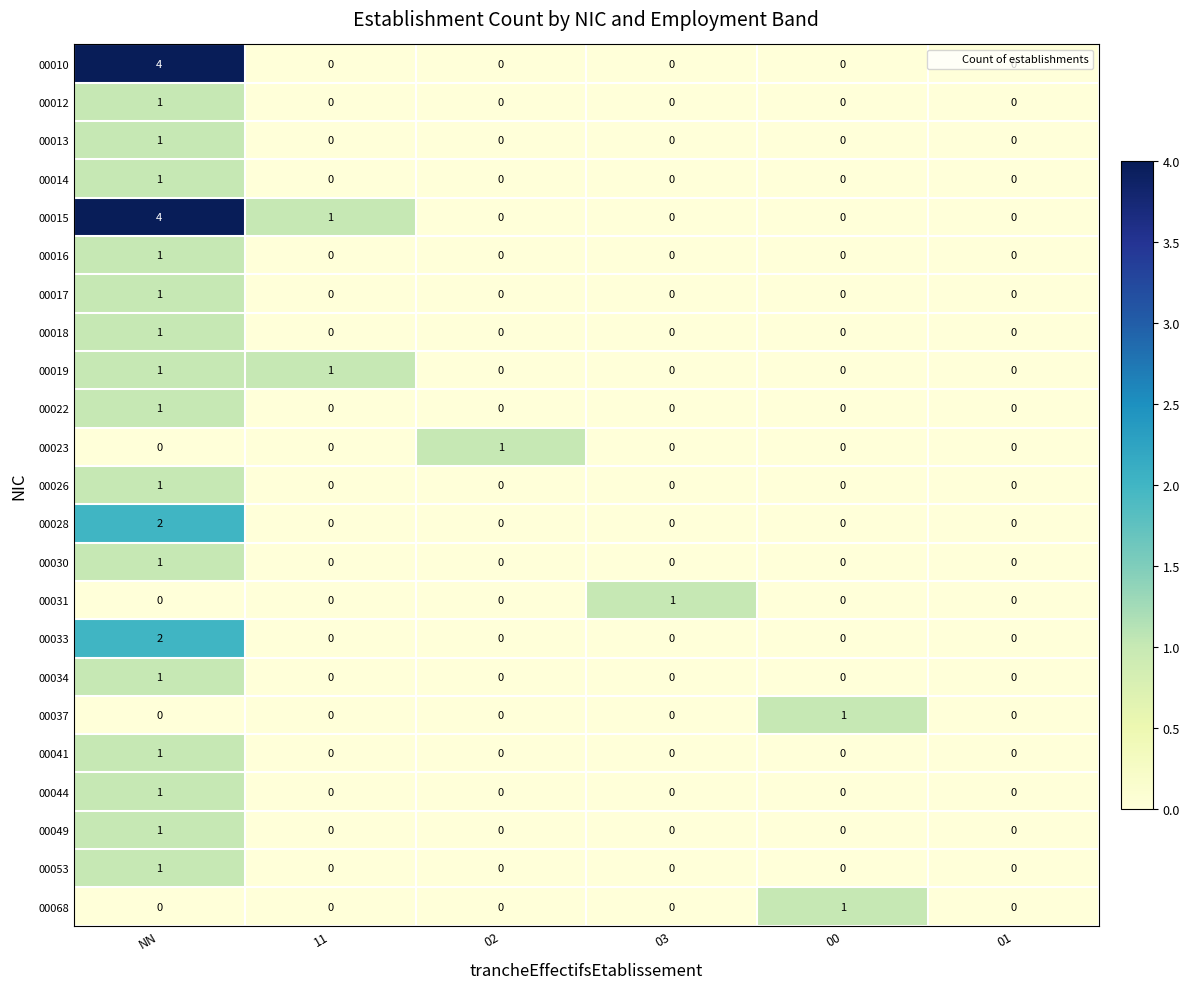

At which label does 00053 reach its peak?

NN